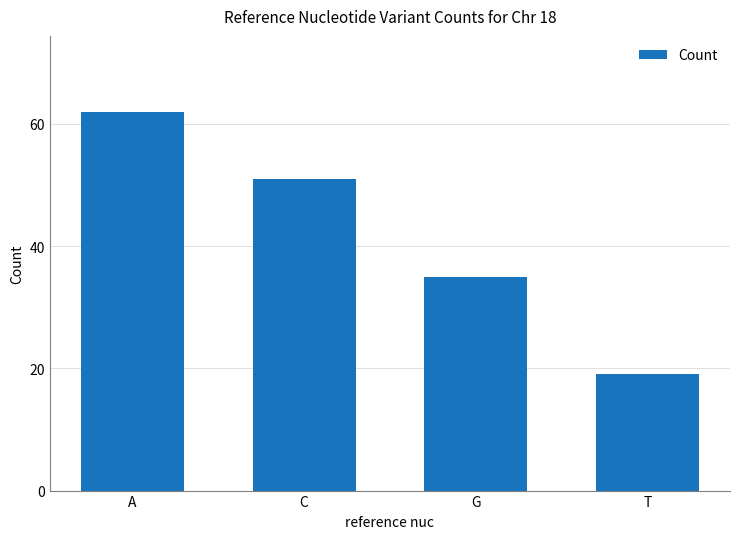

What is the sum of all values?

167